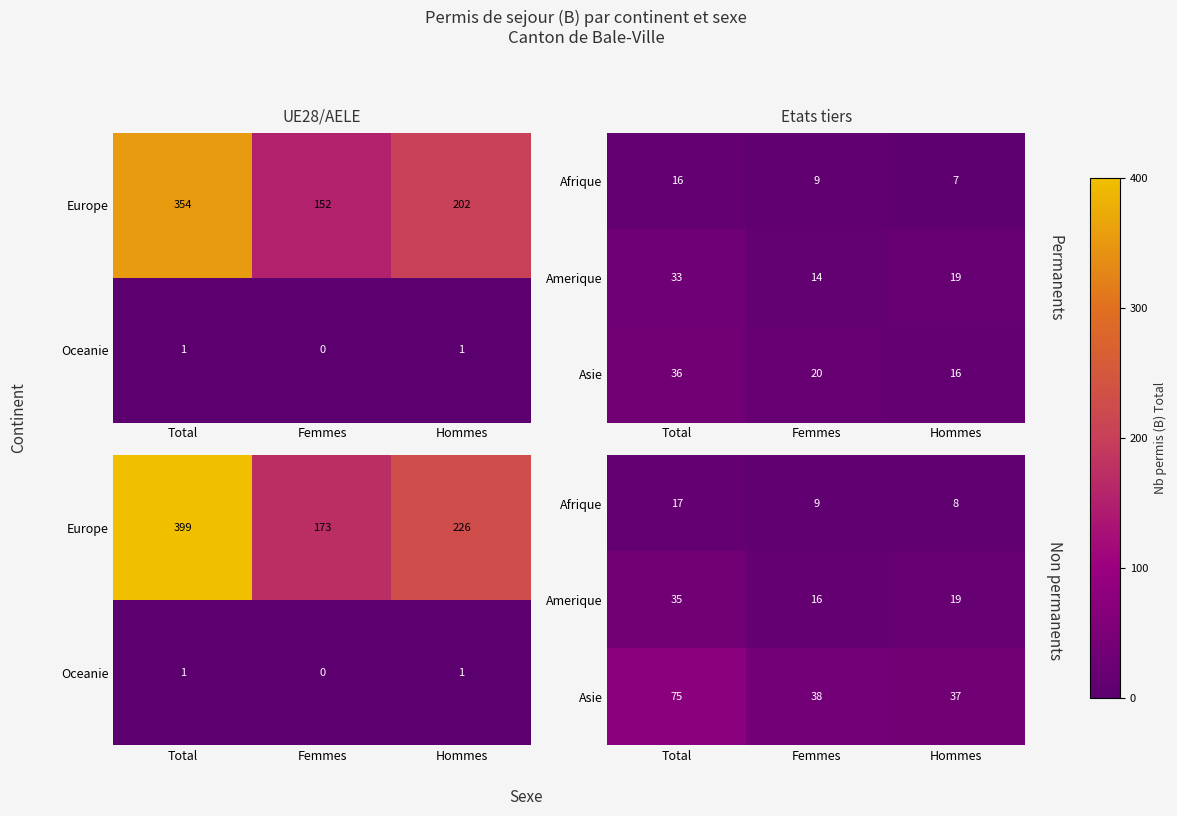

Between Femmes and Hommes, which is larger?

Femmes